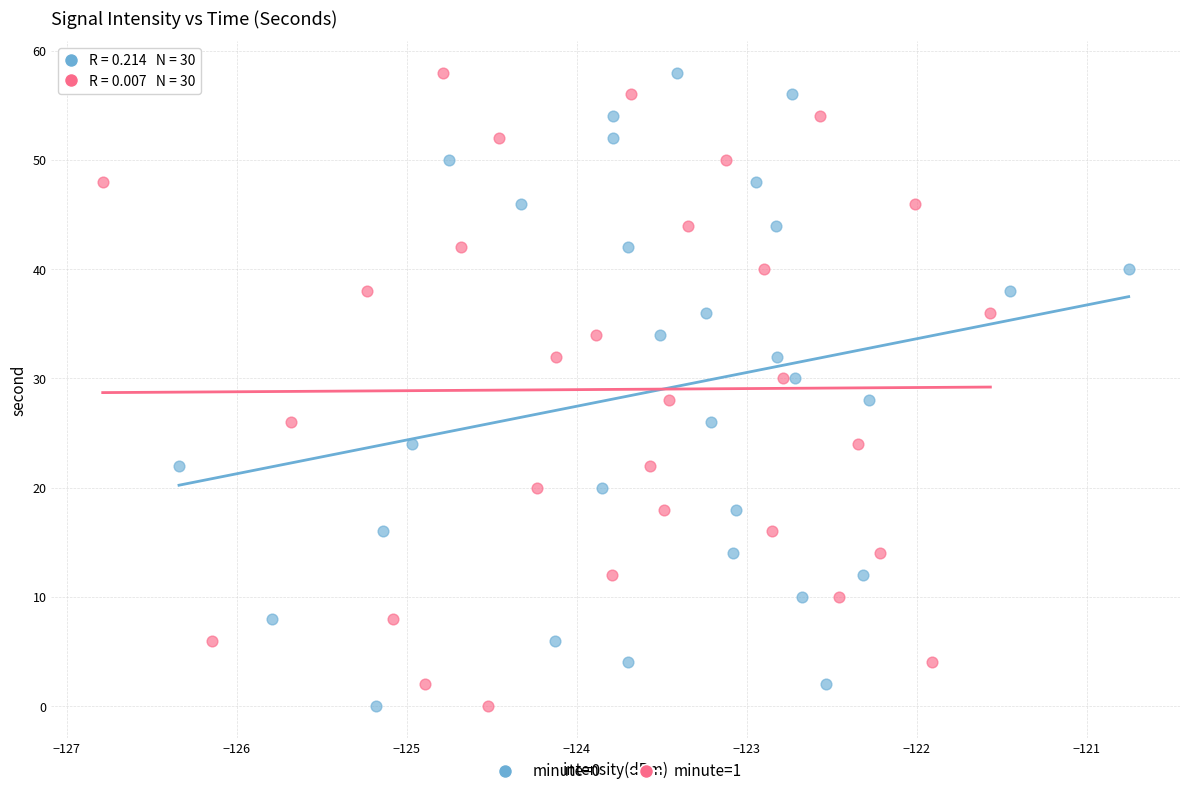

What are all the series names shown in the legend?

minute=0, minute=1